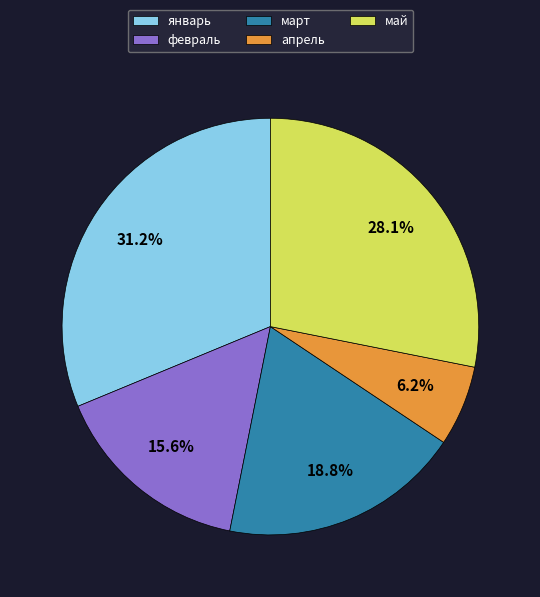

Between май and февраль, which is larger?

май